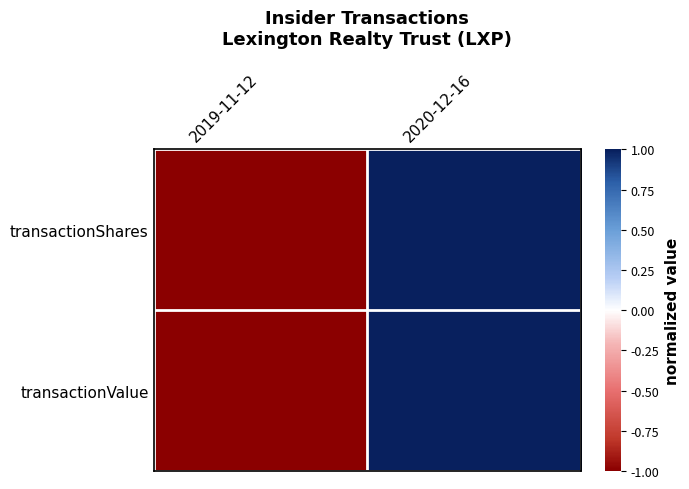

Reading left to right, extract all data points from this chart.

transactionShares: 2019-11-12=-1	2020-12-16=1
transactionValue: 2019-11-12=-1	2020-12-16=1